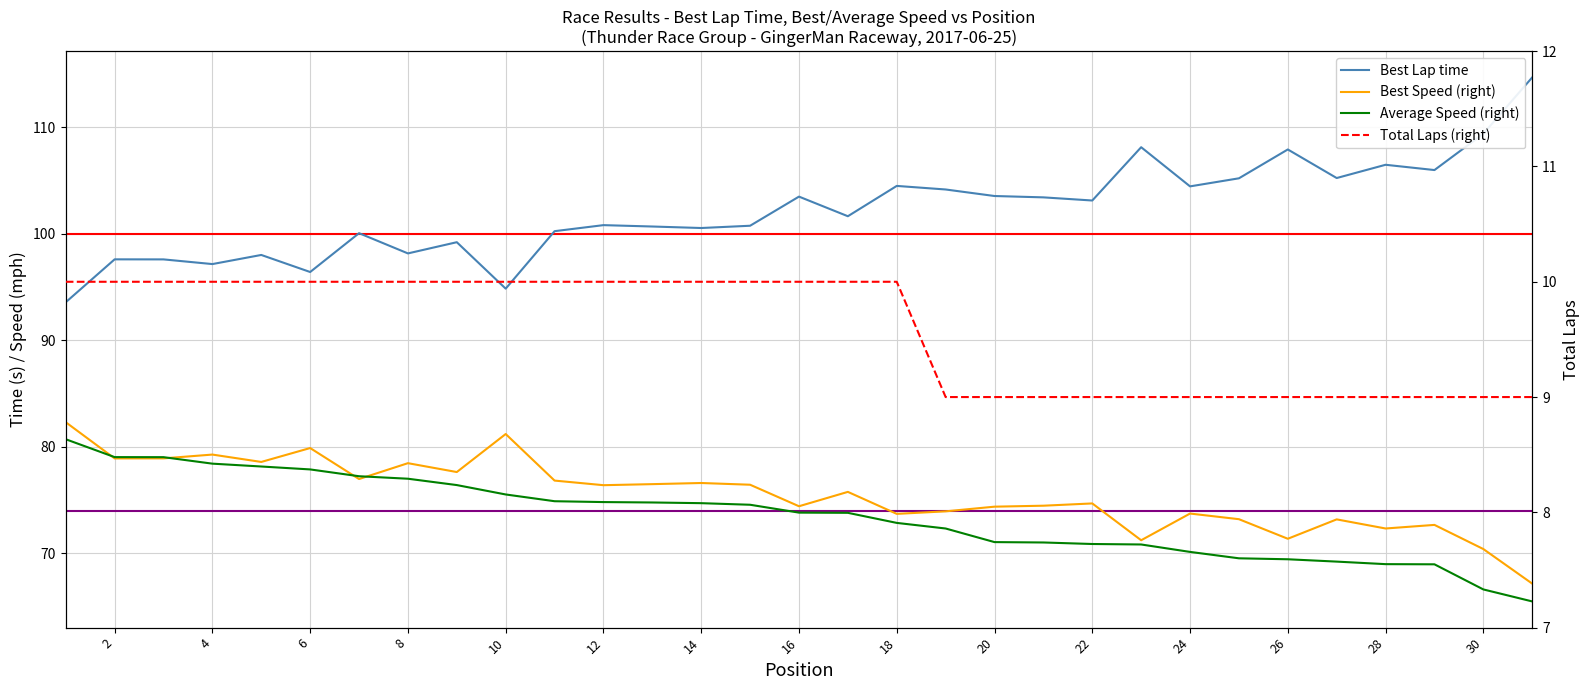

At which category does the chart reach its peak across all series?

31